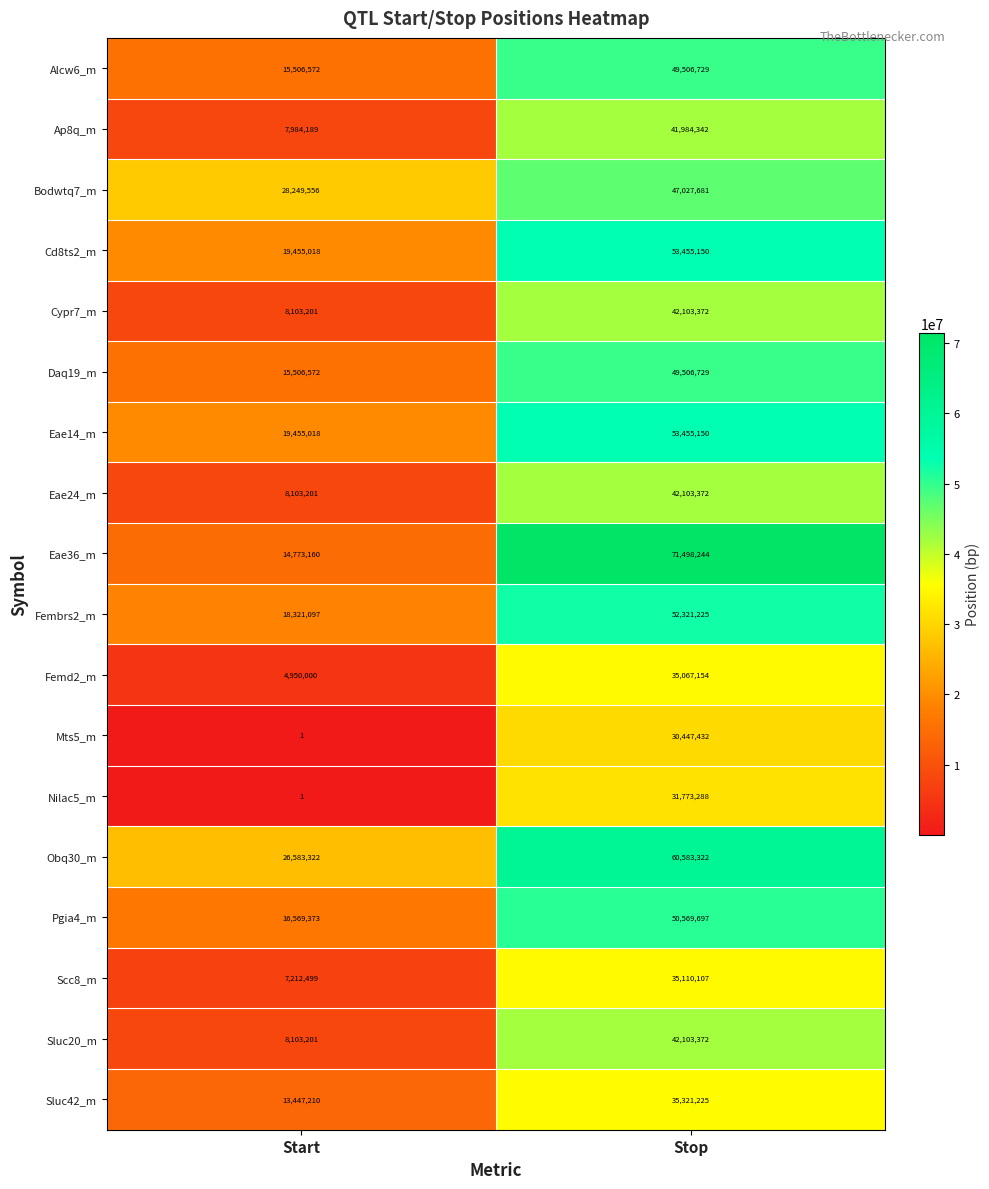

What is the difference between the Nilac5_m values at Start and Stop?

31773287